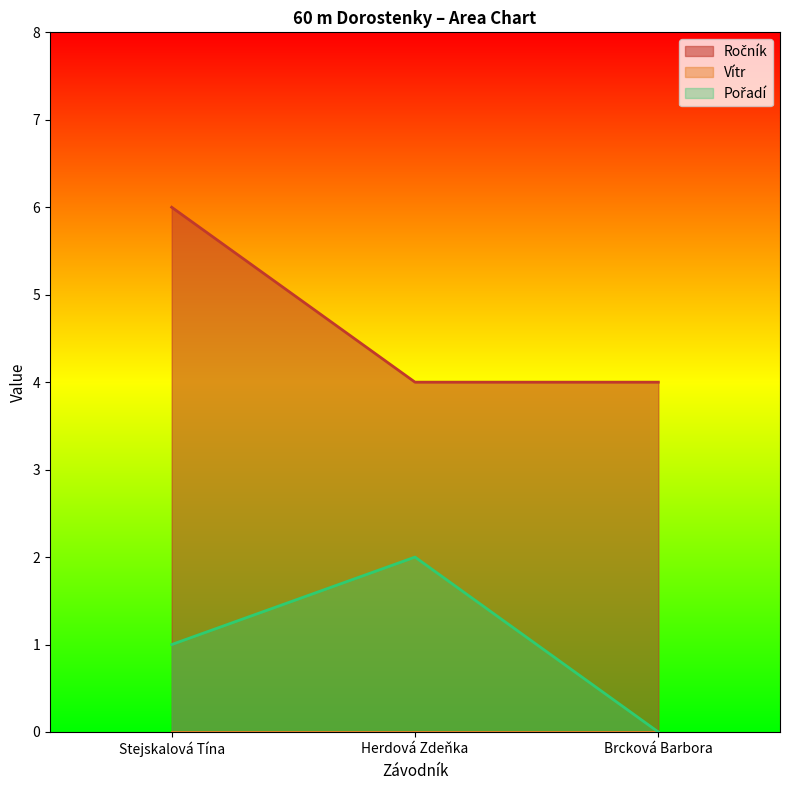

List the series in order of their overall mean, highest first.

Ročník, Pořadí